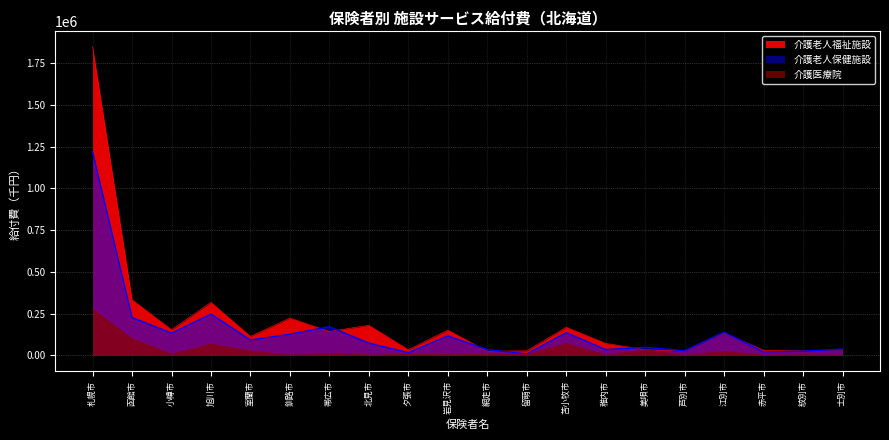

How many lines are shown in the chart?

3